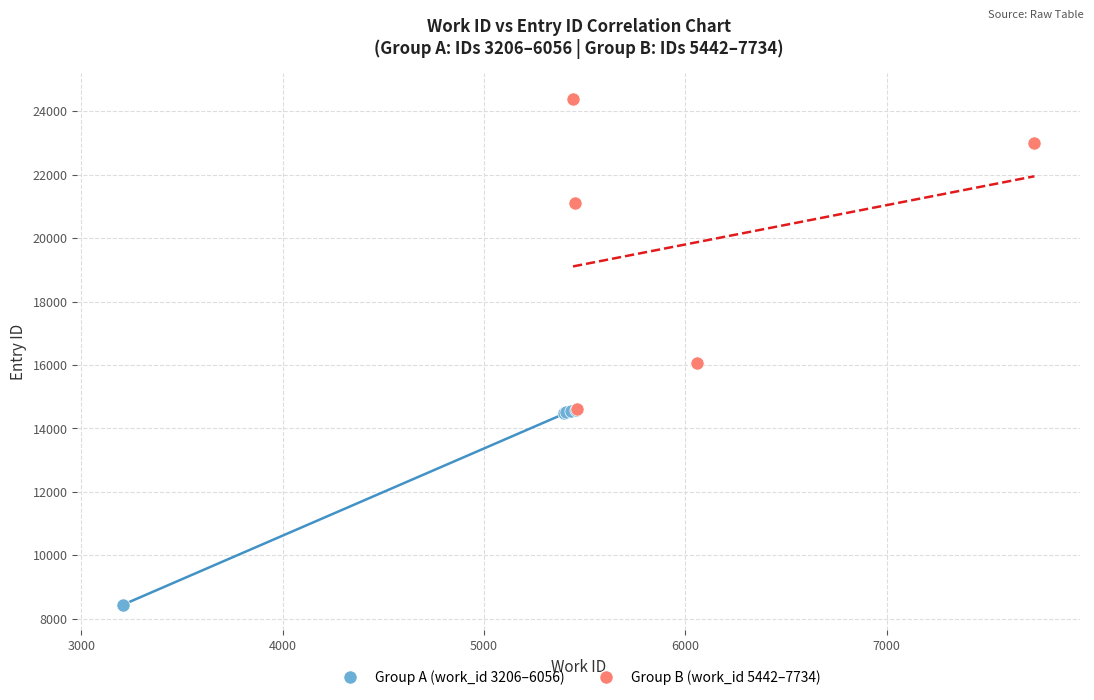

Which series has the largest Y range (max minus min)?

Group B (work_id 5442–7734)